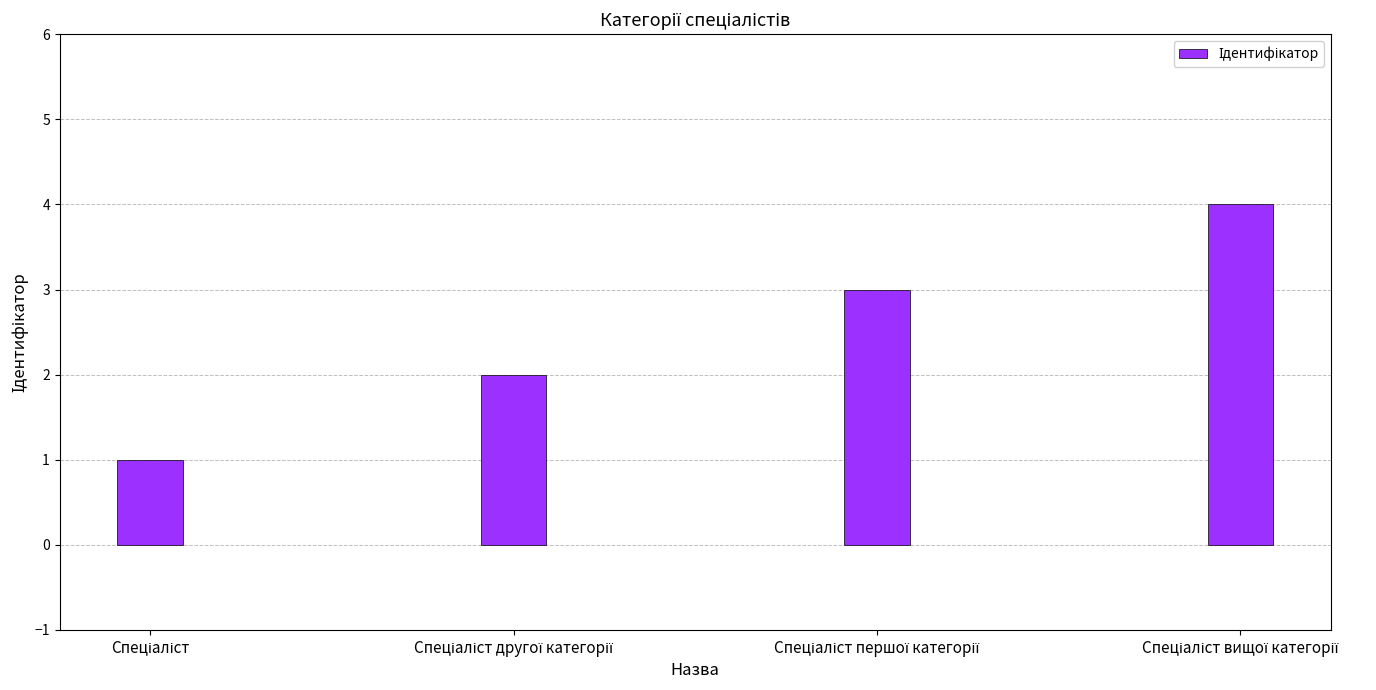

Reading right to left, what are all the values shown in this chart?

4	3	2	1